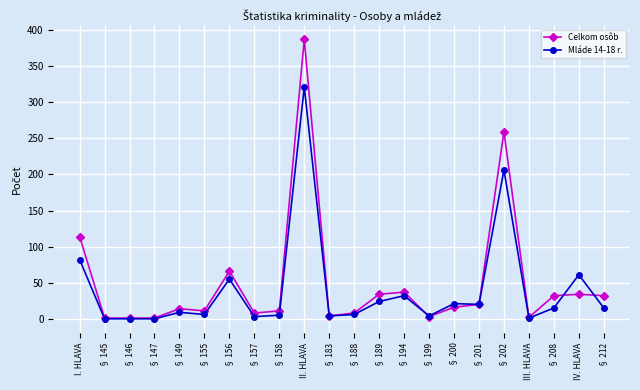

How many series are shown in this chart?

2